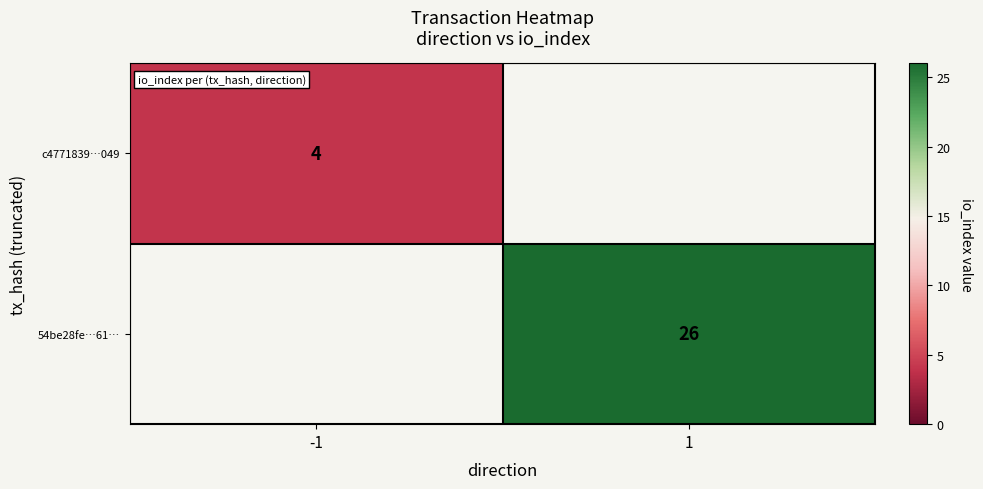

Is it true that c4771839…049 equals 4 at -1?

True